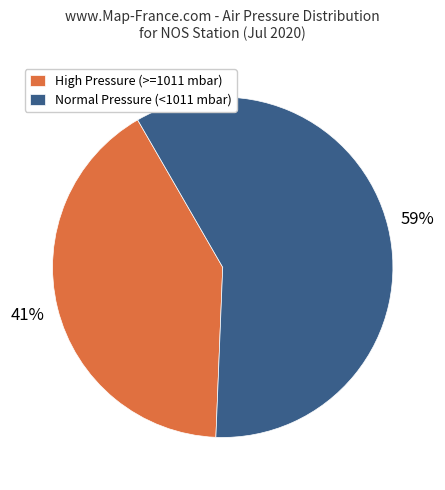

Which slice is the smallest?

High Pressure (>=1011 mbar)